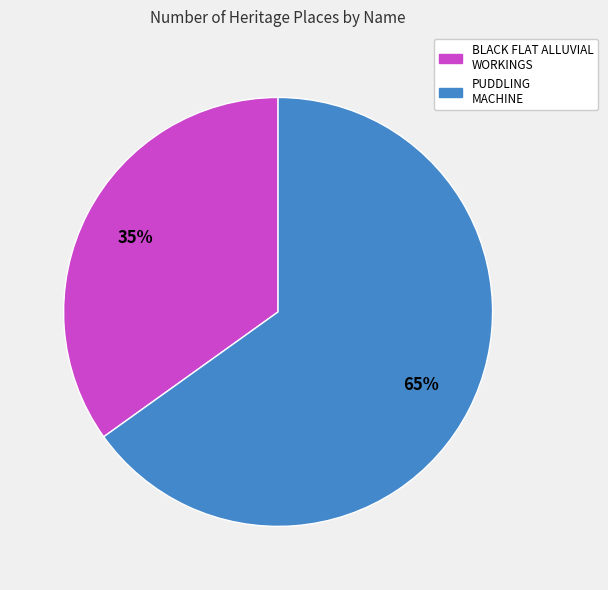

Is there a majority slice in this chart?

Yes